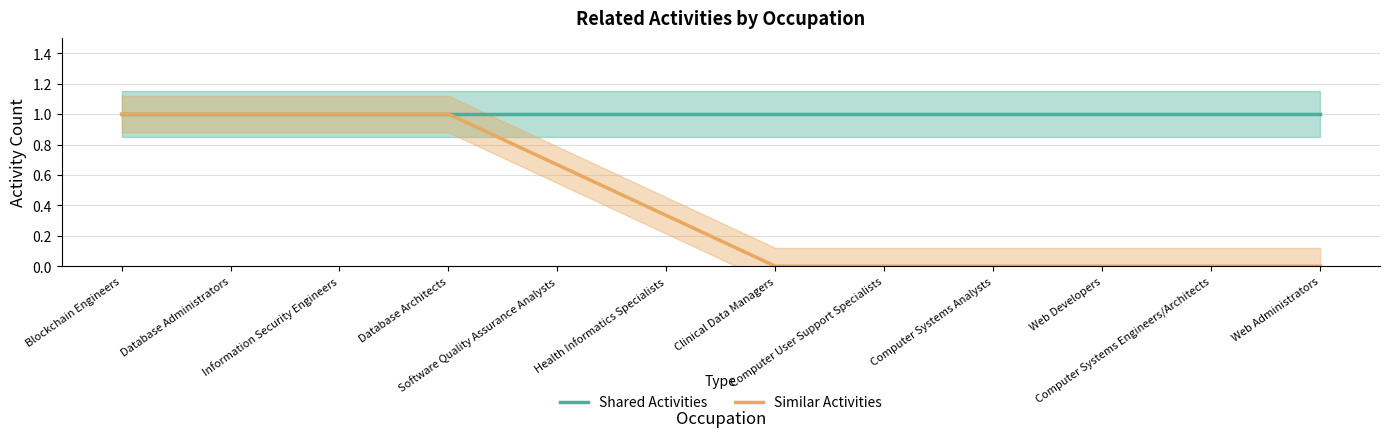

Is it true that Similar Activities equals 0.0 at Web Administrators?

True